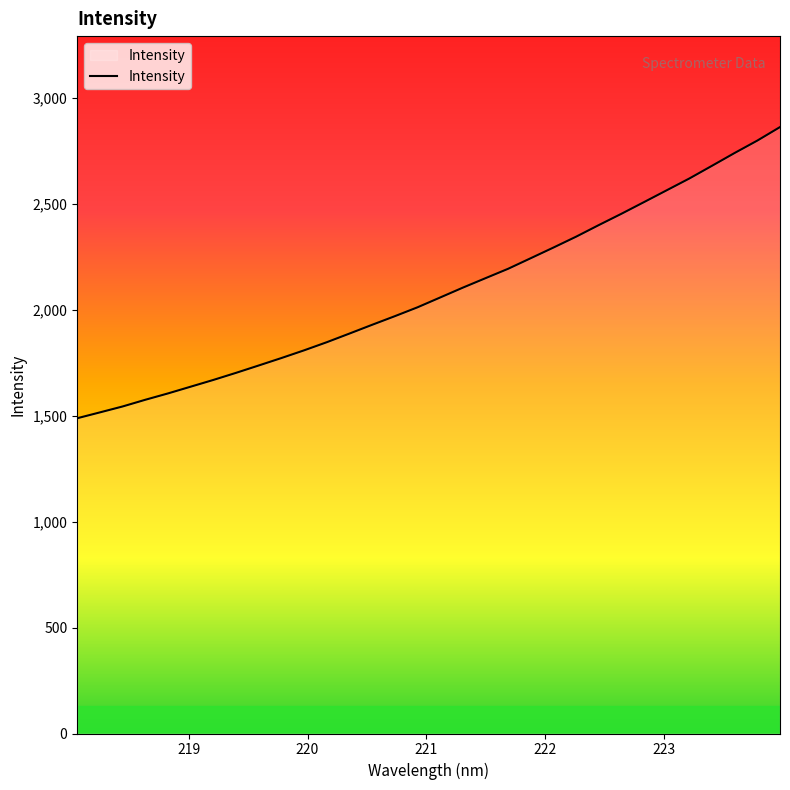

What is the smallest value displayed?

1487.6